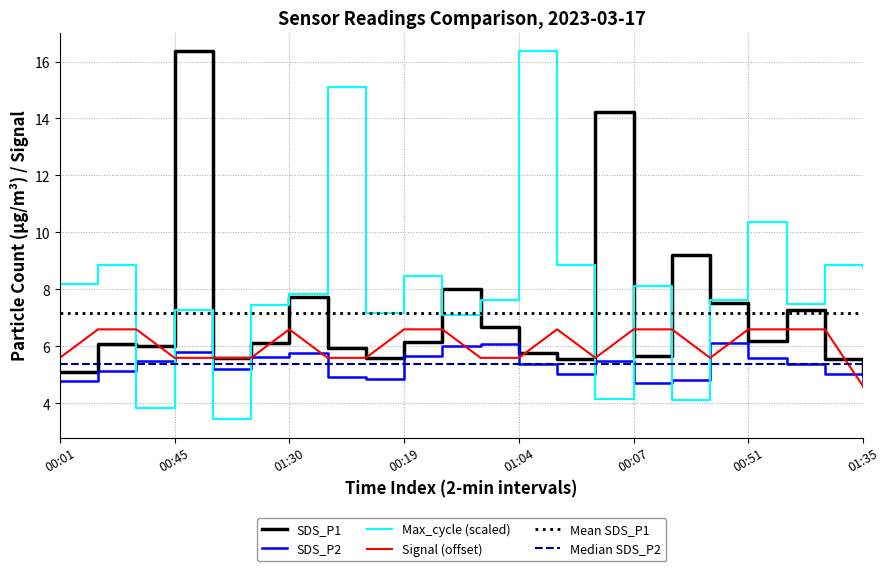

Which series has the largest total across all categories?

Max_cycle (scaled)